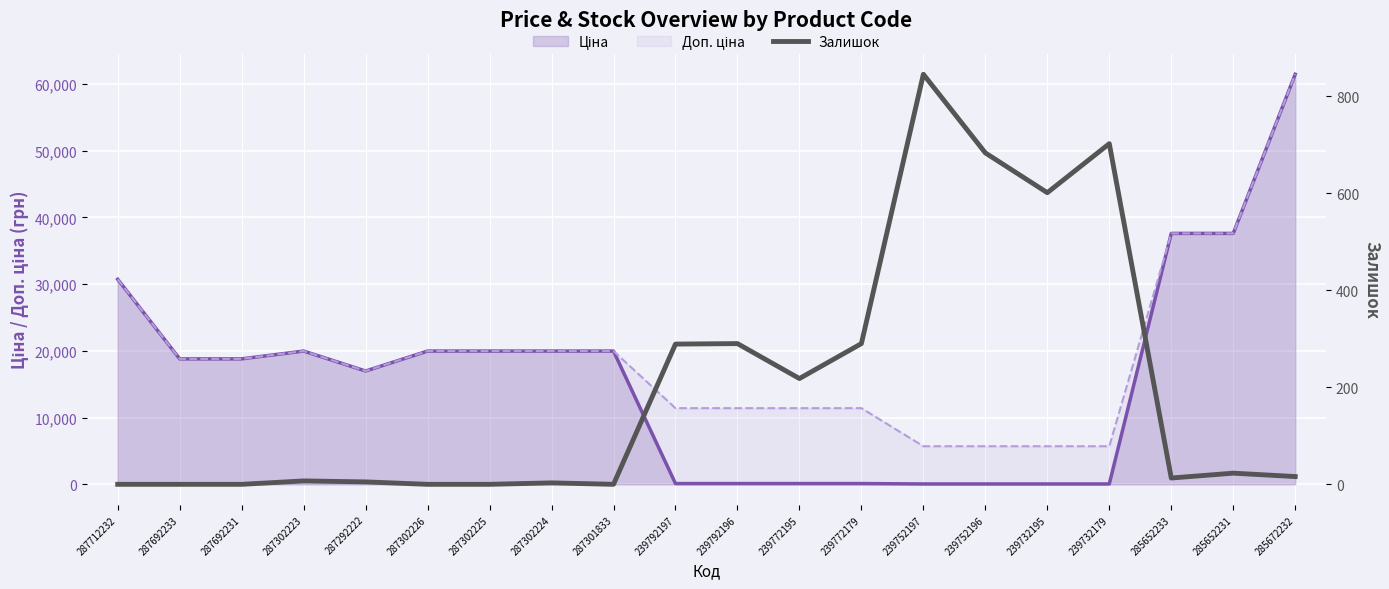

At which category does the data reach its first local valley?

287301833